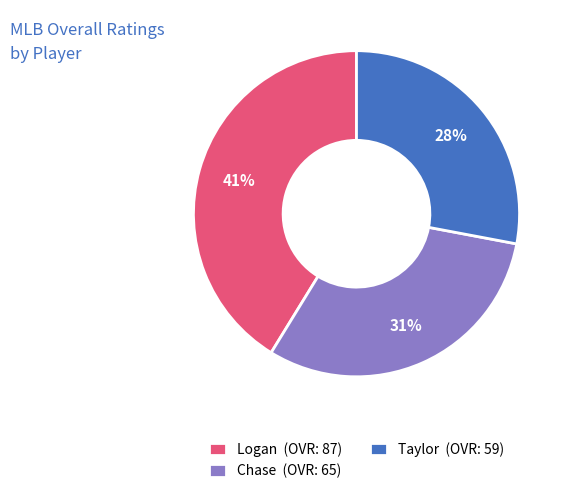

What is the ratio of the value at Logan to the value at Taylor?

1.5